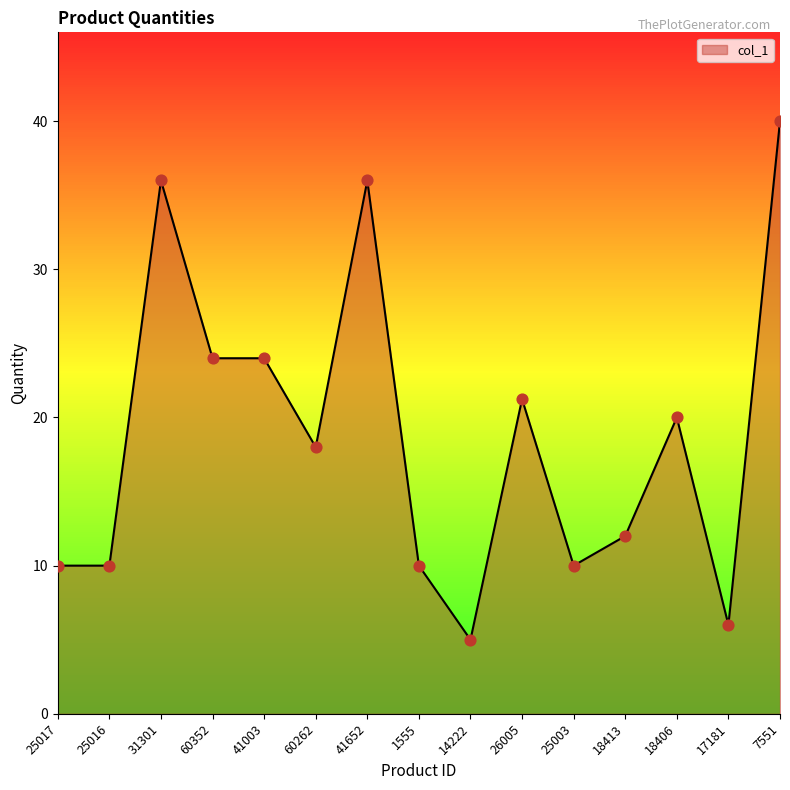

Which has a higher value, 31301 or 25016?

31301